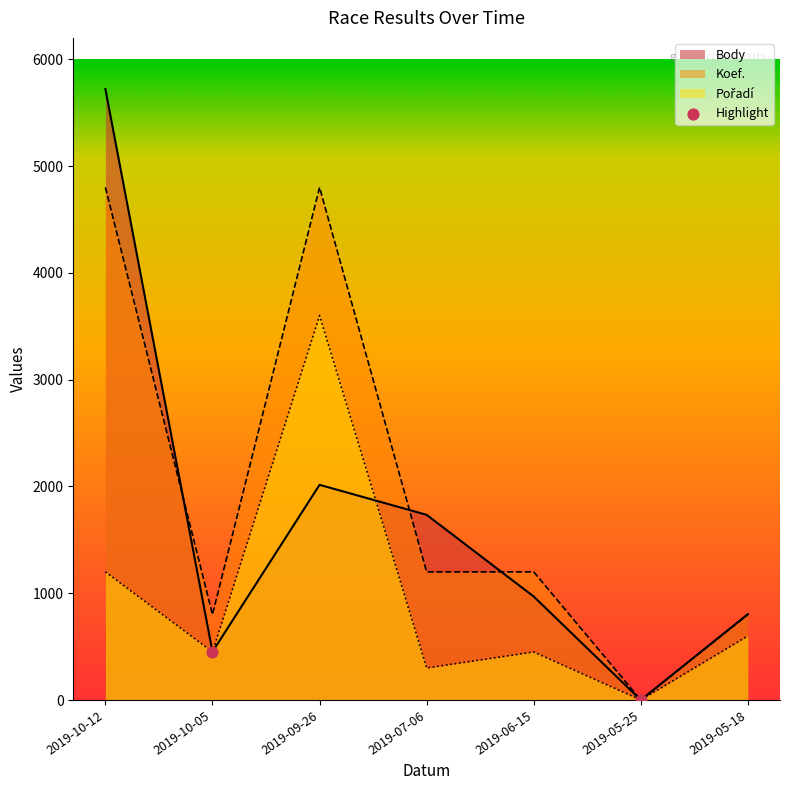

Between 2019-06-15 and 2019-05-25, which series saw the biggest shift?

Koef.